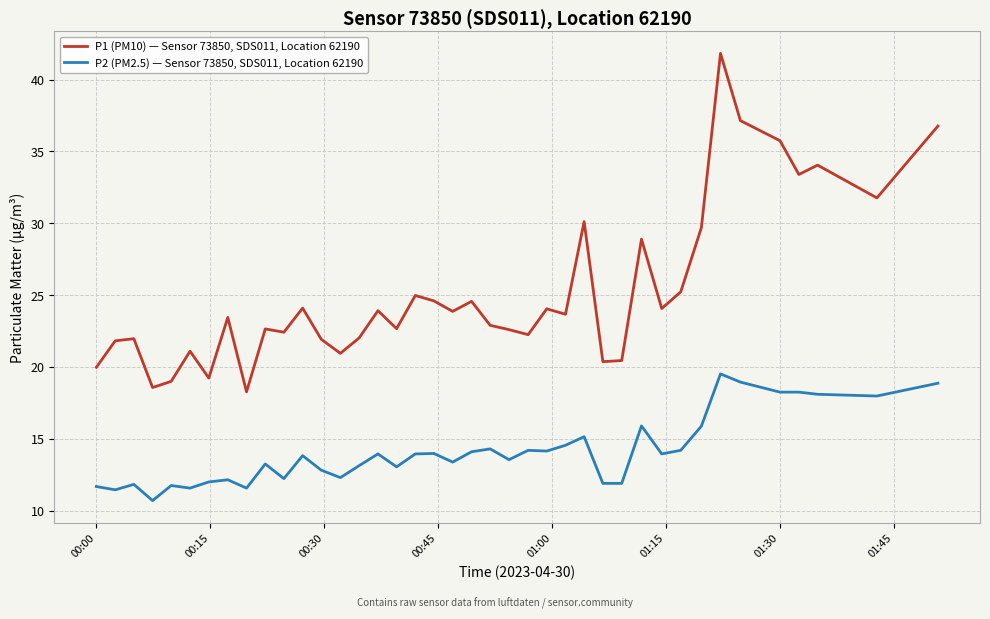

Which series has the largest range (max minus min)?

P1 (PM10) — Sensor 73850, SDS011, Location 62190